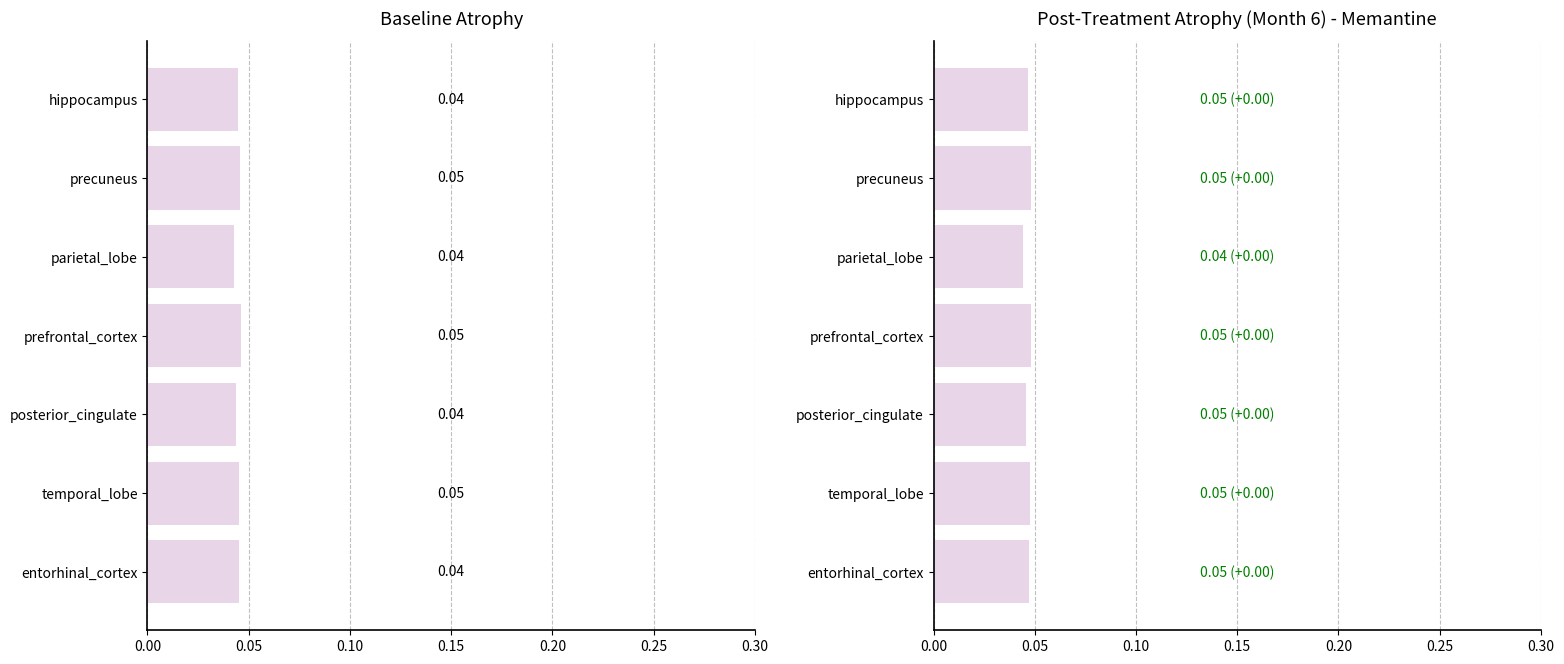

Rank the series by their maximum value, from lowest to highest.

Baseline, Post-Treatment